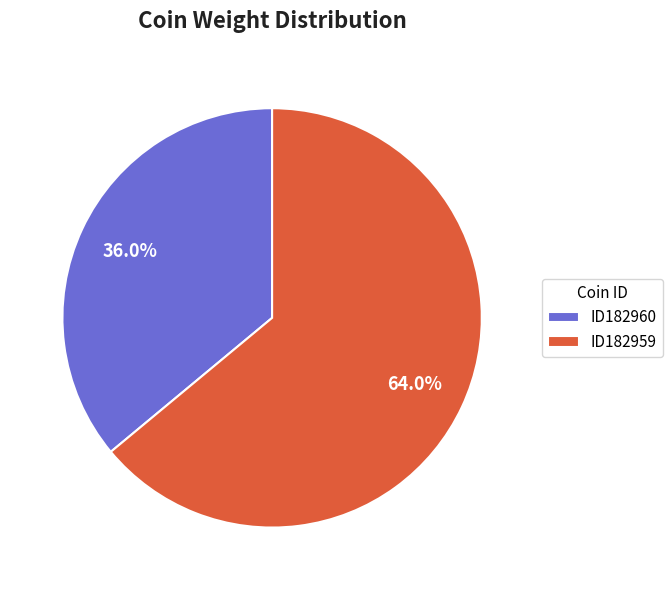

Rank the categories by value from lowest to highest.

ID182960, ID182959